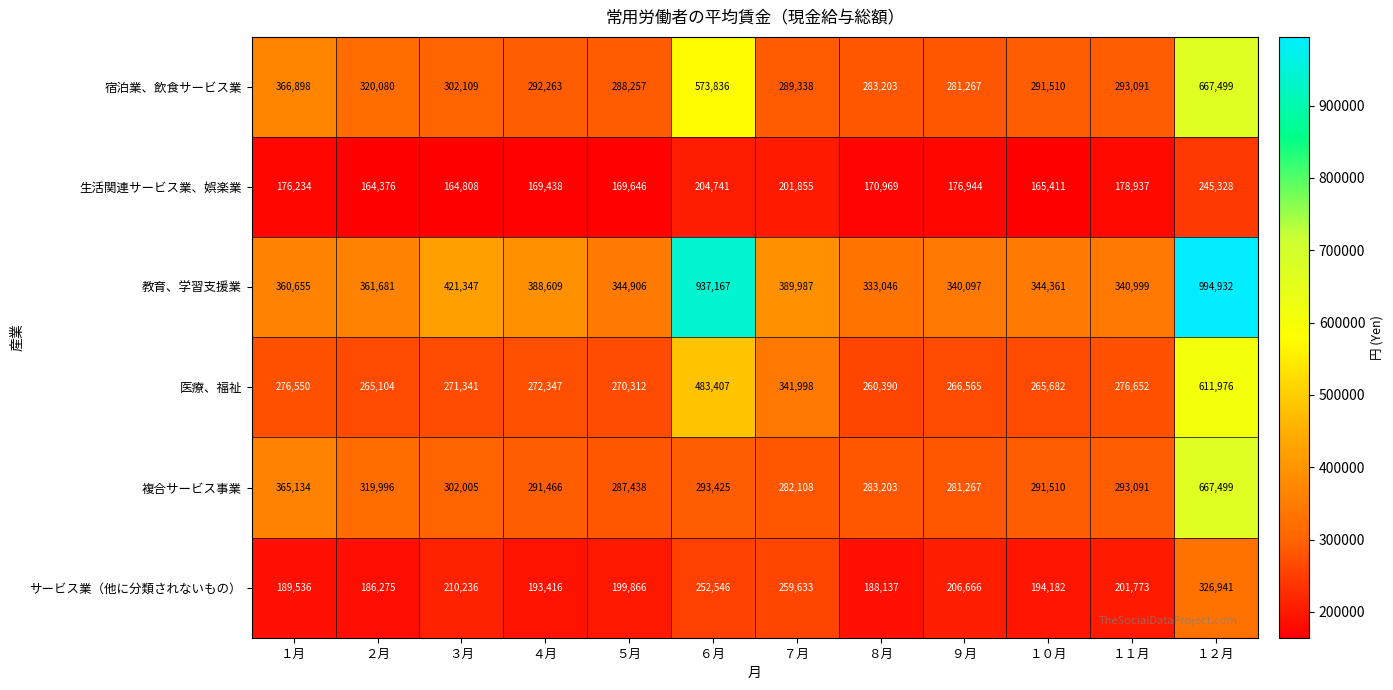

The value of 生活関連サービス業、娯楽業 at １２月 is 383398. True or false?

False